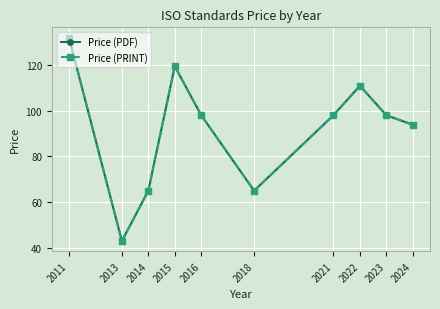

Which series has the widest spread of values?

Price (PDF)